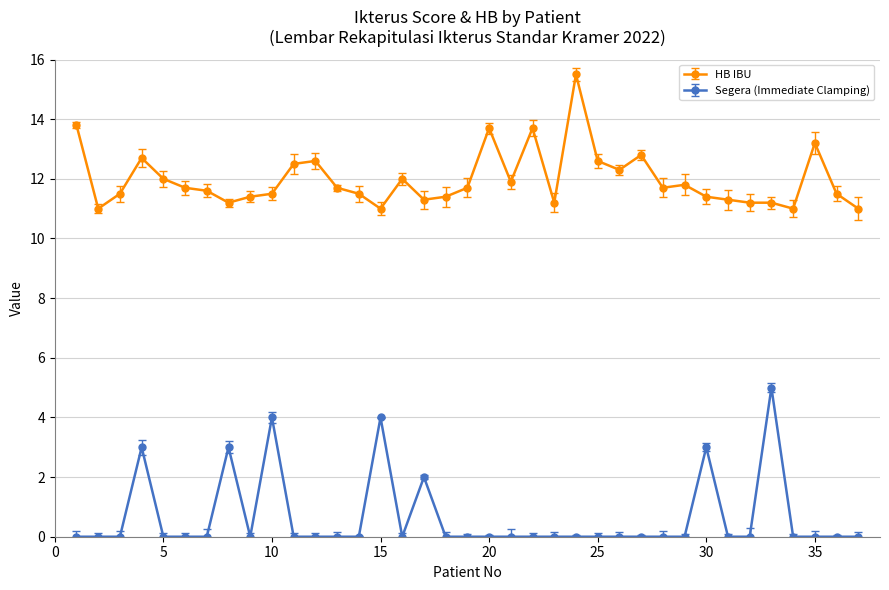

List the series in order of their peak value, highest first.

HB IBU, Segera (Immediate Clamping)